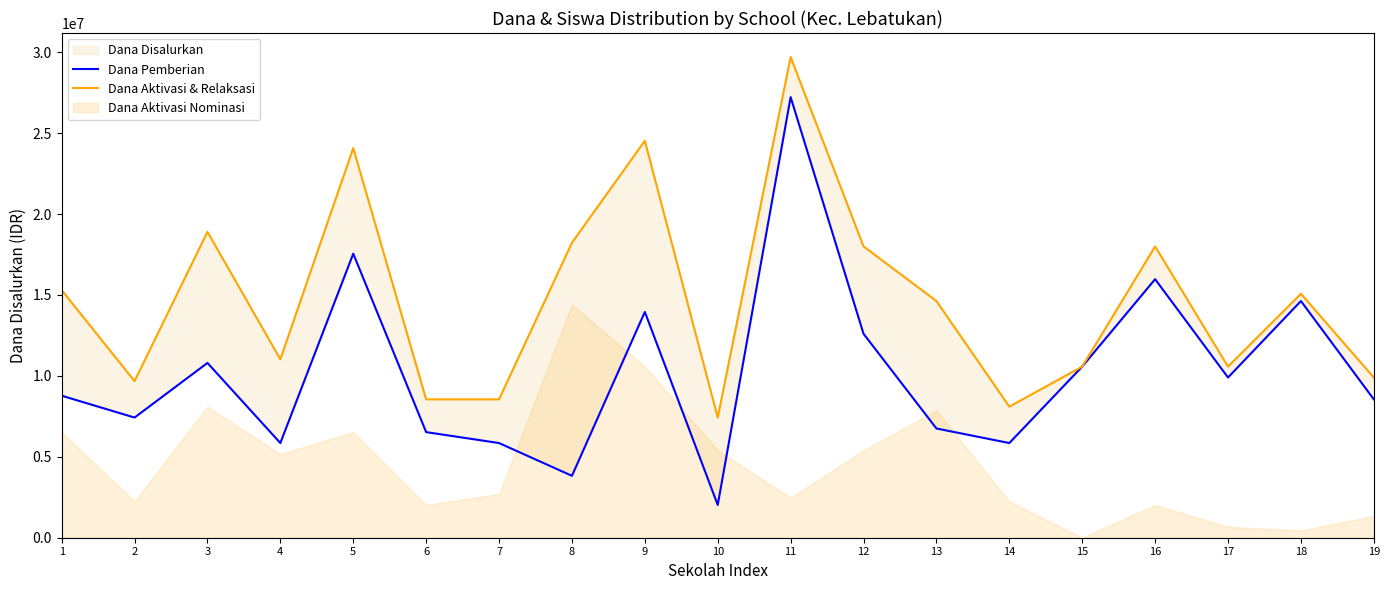

At which category does the chart reach its minimum across all series?

10